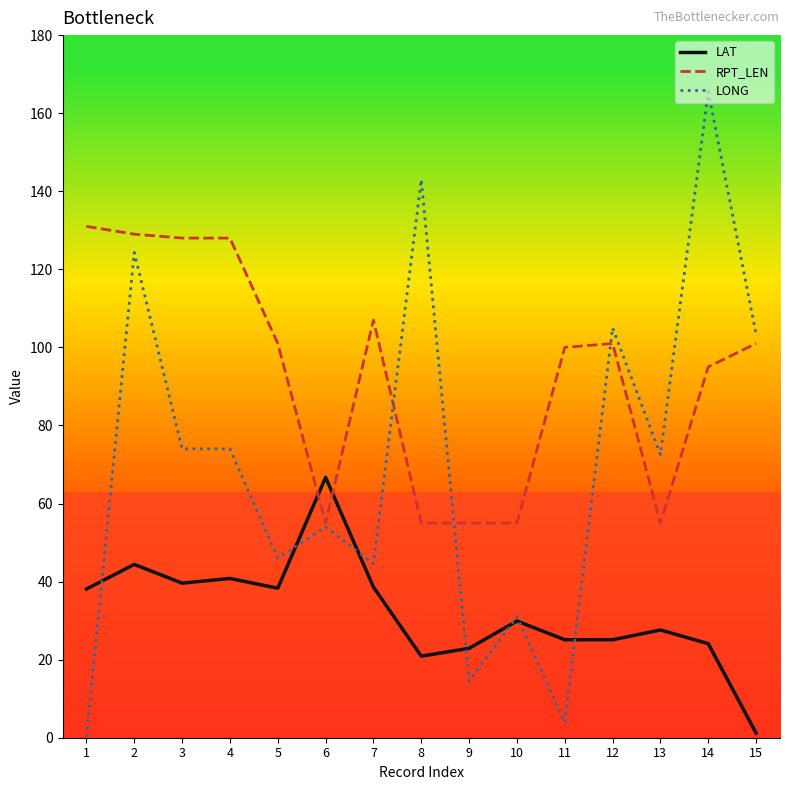

Does the chart display data point markers on the line(s)?

No